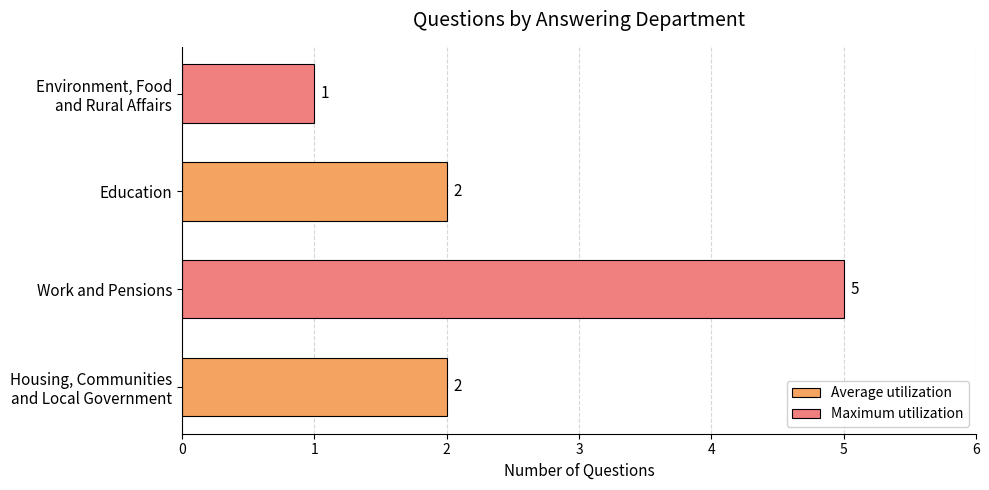

What is the approximate value at Work and Pensions?

5